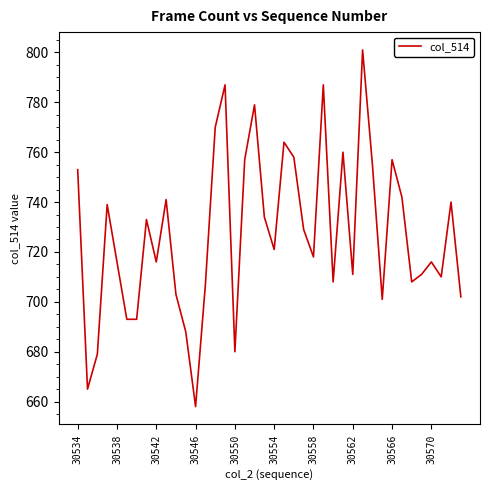

What is the difference between the maximum and minimum values?

143